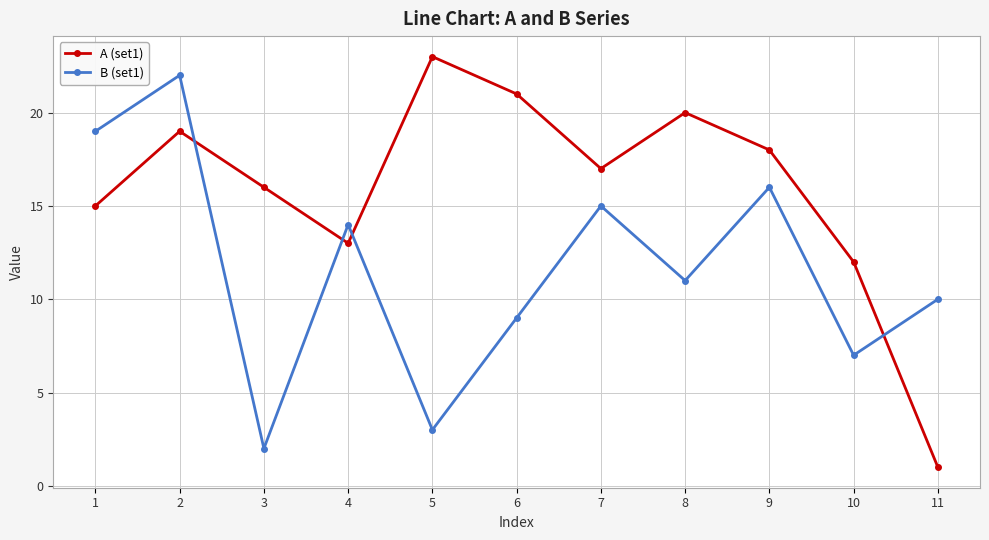

What is the spread (max minus min) of values at 11?

9